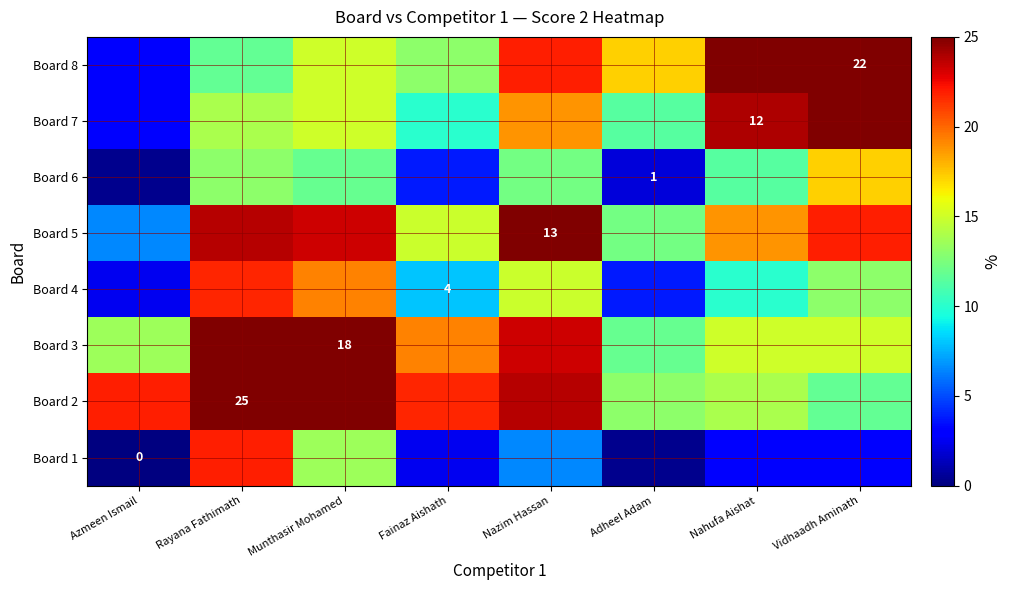

What is the sum of the Board 6 values at Vidhaadh Aminath and Adheel Adam?

19.2